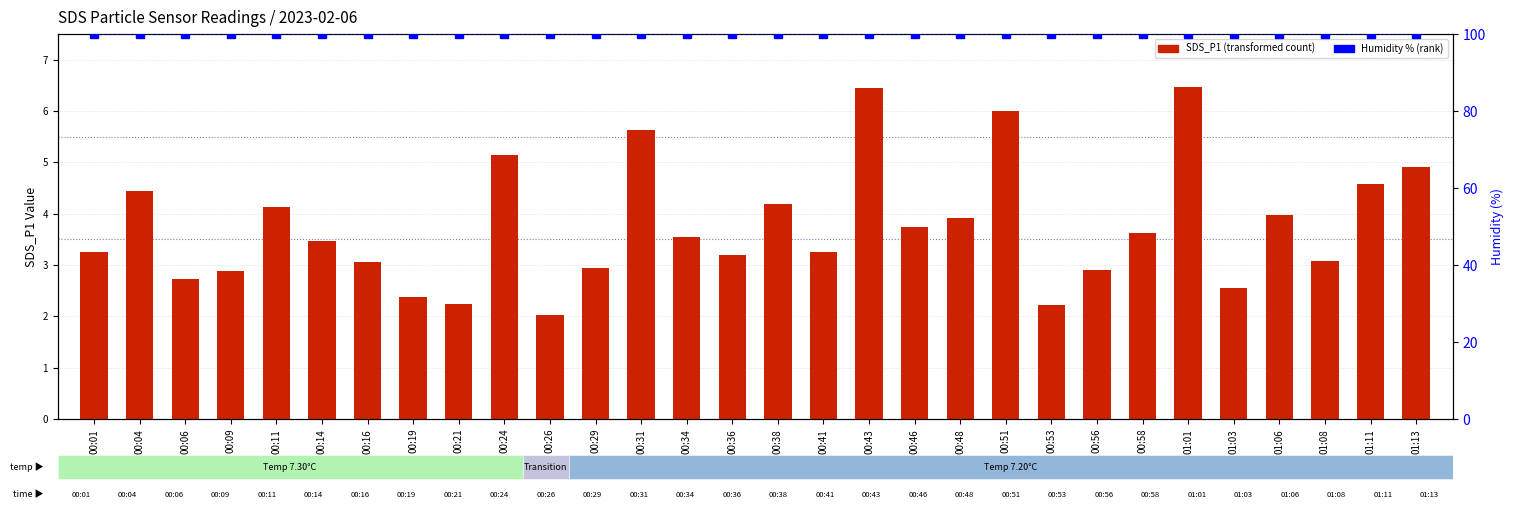

Is it true that Humidity (percentile rank) equals 151.7 at 00:04?

False